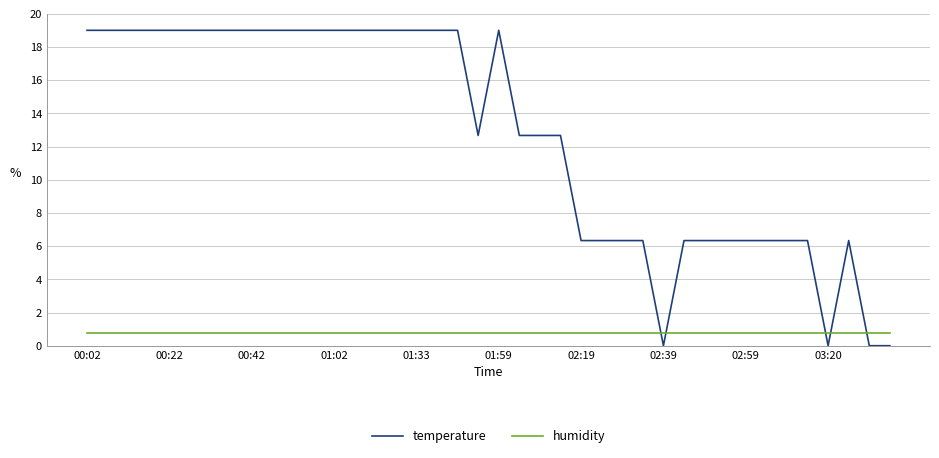

What is the difference between the maximum and minimum values in the temperature series?

19.0